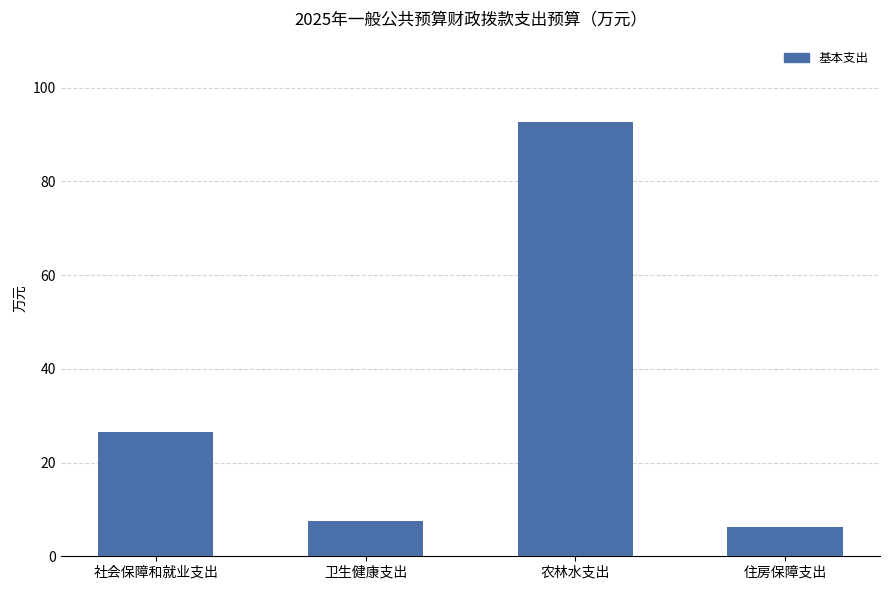

Between 社会保障和就业支出 and 农林水支出, which is larger?

农林水支出